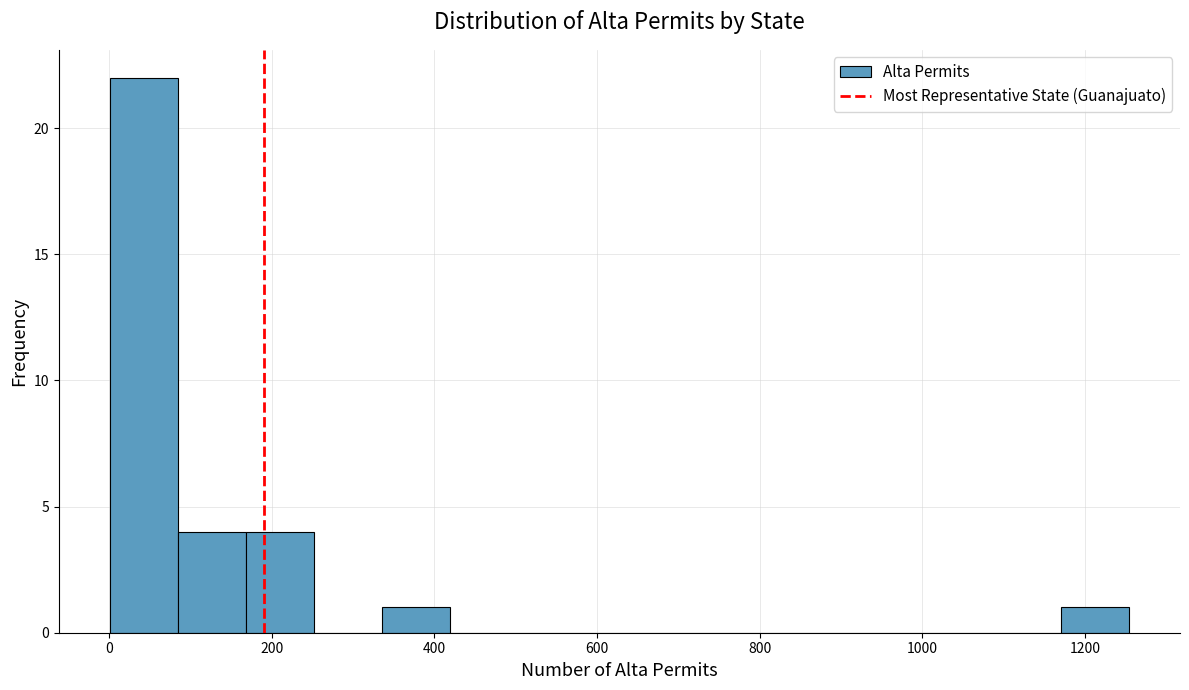

How tall is the bar that spans 1180 to 1260 on the x-axis? Neither the bar edges nor the heights are printed on the chart, so give them approximately, as read against the axes.

1